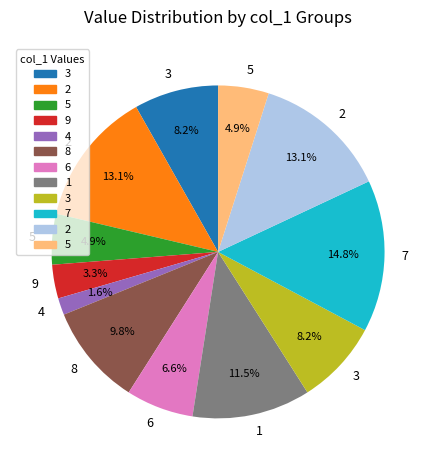

To the nearest percent, what is the average slice percentage?

8%